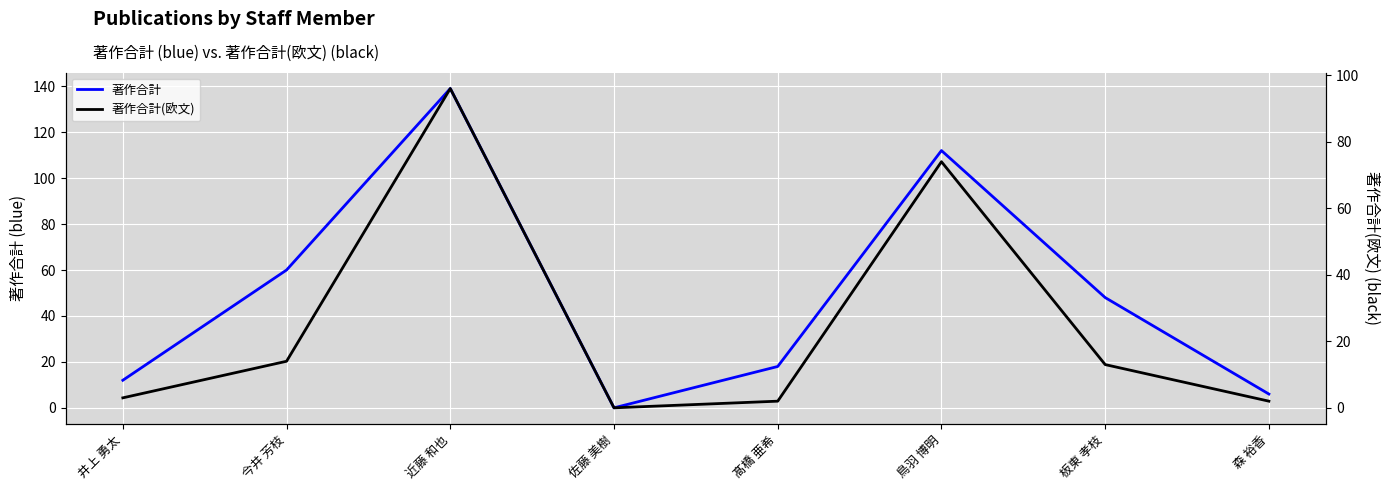

Reading left to right, what are all the values shown in this chart?

著作合計: 井上 勇太=12	今井 芳枝=60	近藤 和也=139	佐藤 美樹=0	髙橋 亜希=18	鳥羽 博明=112	板東 孝枝=48	森 裕香=6
著作合計(欧文): 井上 勇太=3	今井 芳枝=14	近藤 和也=96	佐藤 美樹=0	髙橋 亜希=2	鳥羽 博明=74	板東 孝枝=13	森 裕香=2